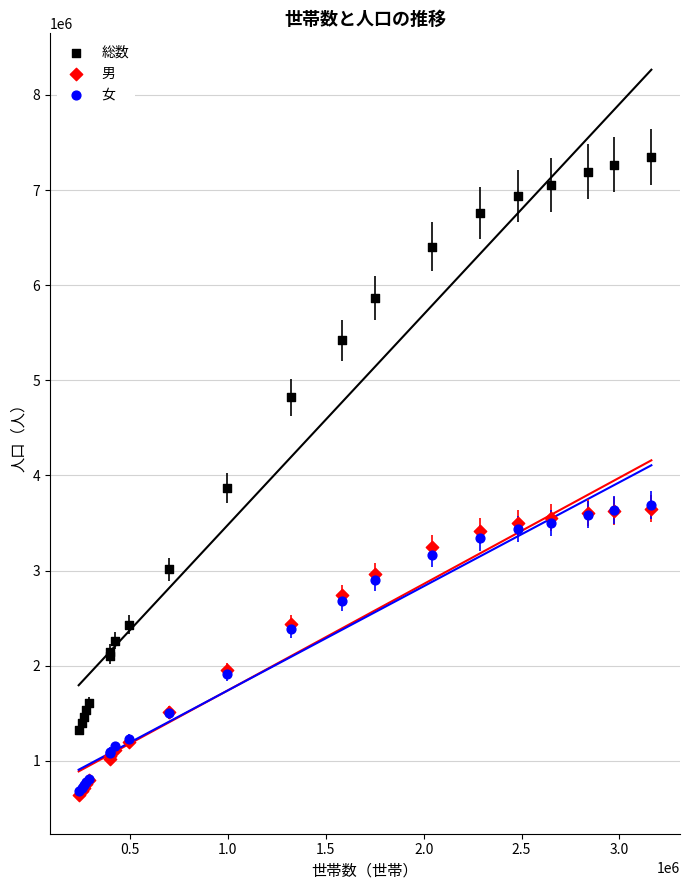

Which series has the widest spread of Y values?

総数